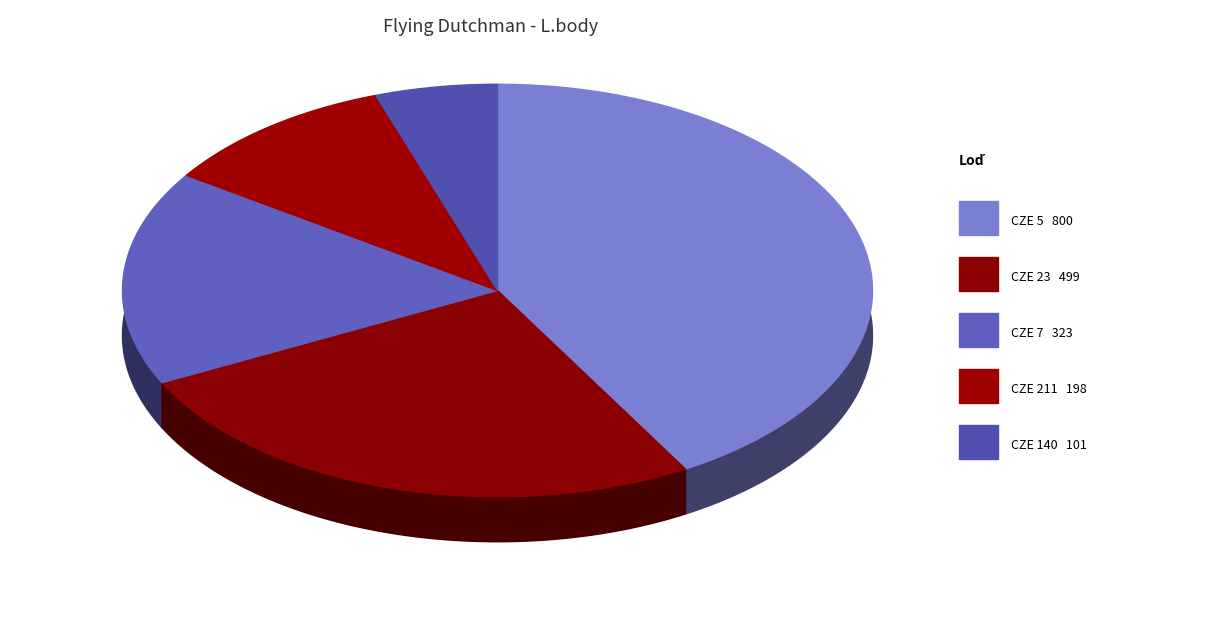

The CZE 7 slice represents 9% of the pie. True or false?

False